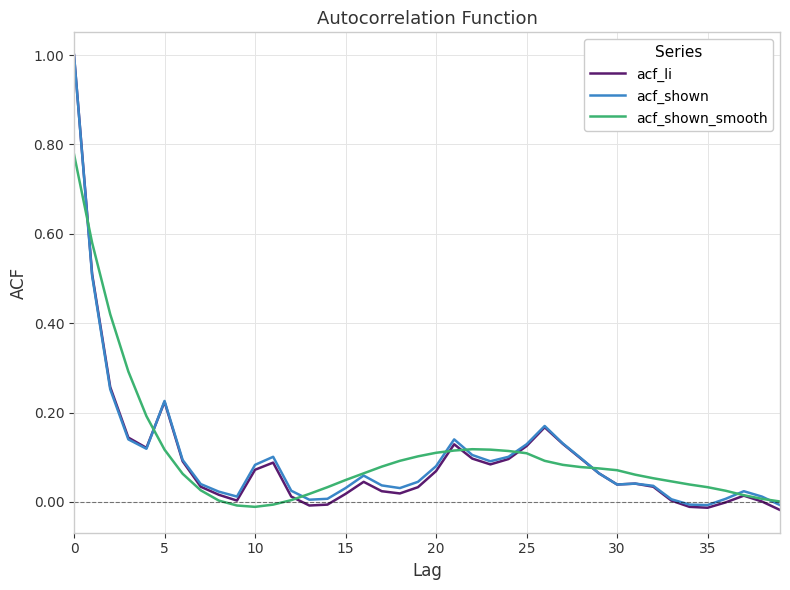

How many lines are shown in the chart?

3